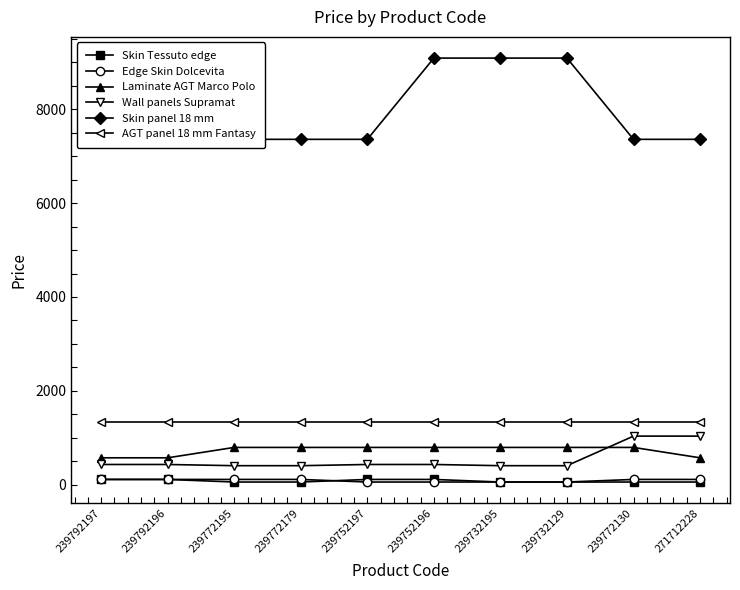

What is the difference between the Laminate AGT Marco Polo values at 239772179 and 239792196?

221.5